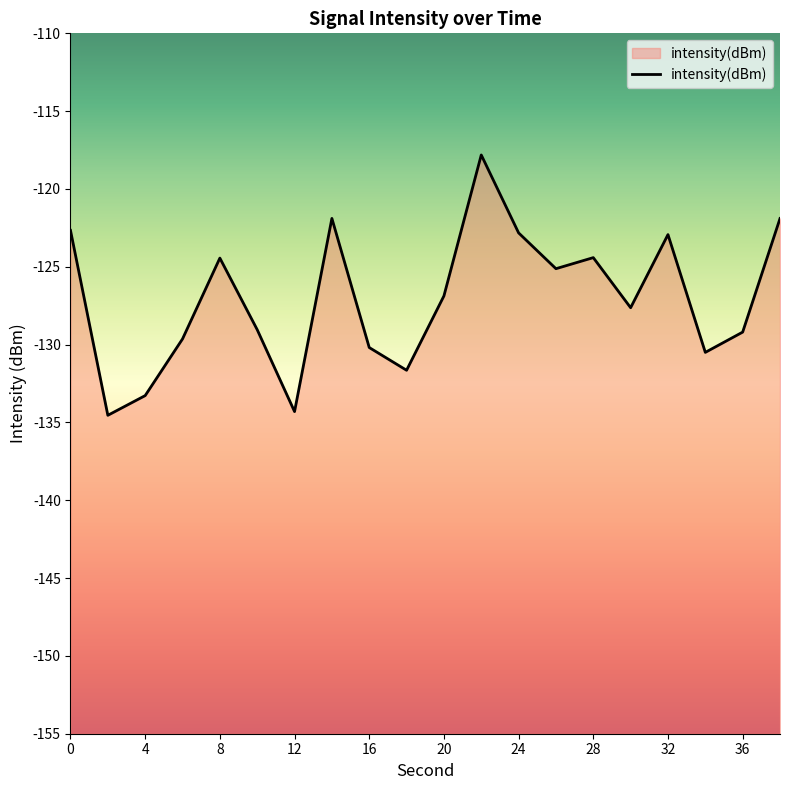

What is the change in value from 4 to 28?

+8.9